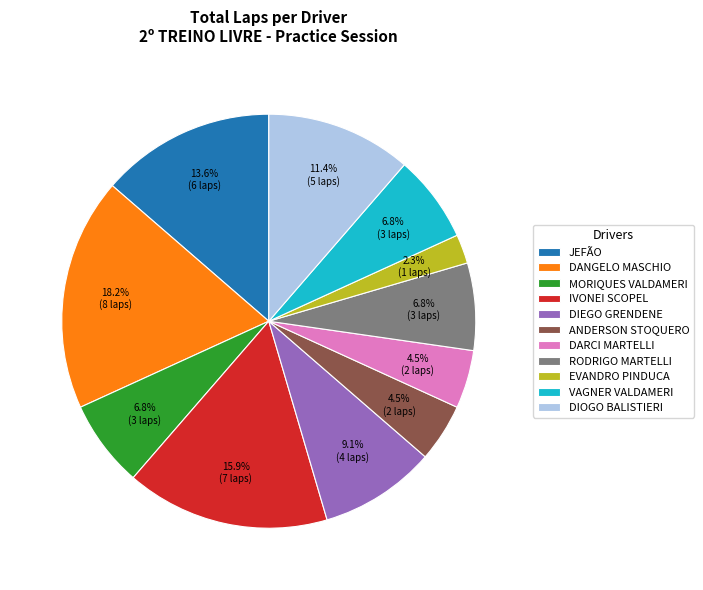

Is the sum of DIEGO GRENDENE and ANDERSON STOQUERO greater than half?

No